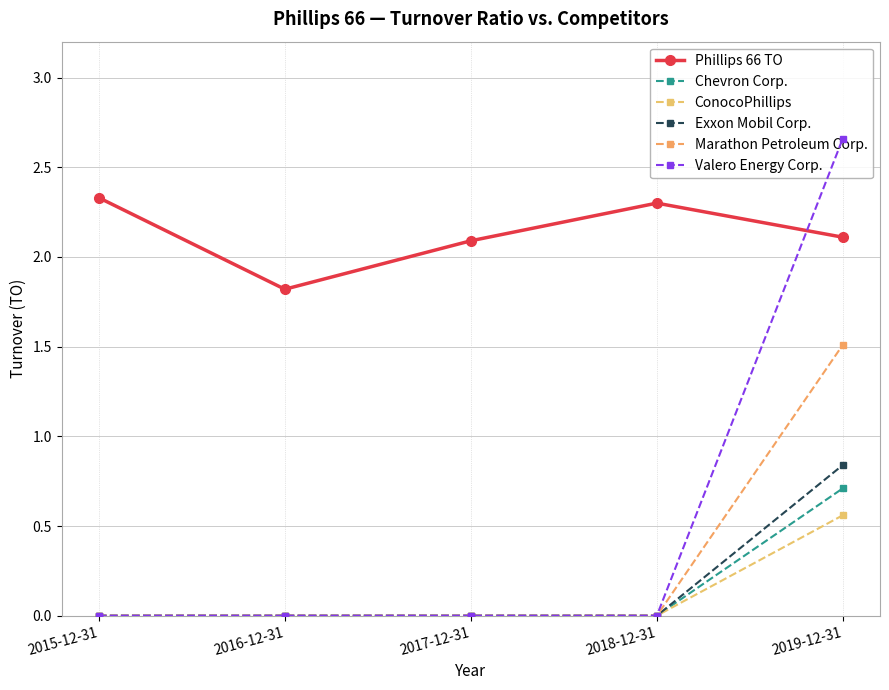

What position from the right is 2017-12-31?

3